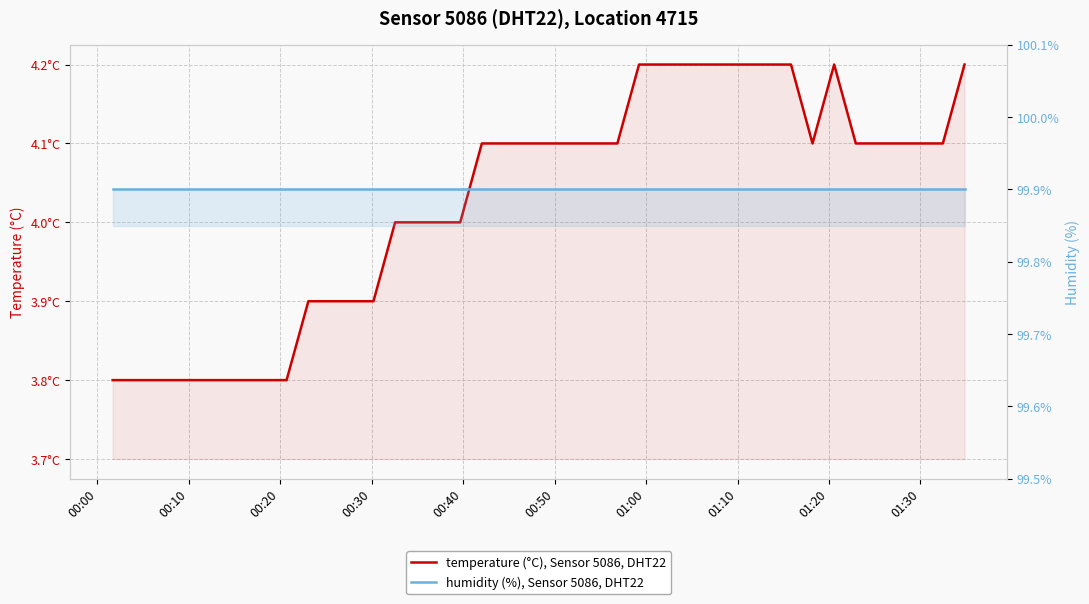

True or false: humidity (%), Sensor 5086, DHT22 and temperature (°C), Sensor 5086, DHT22 cross at least once.

False